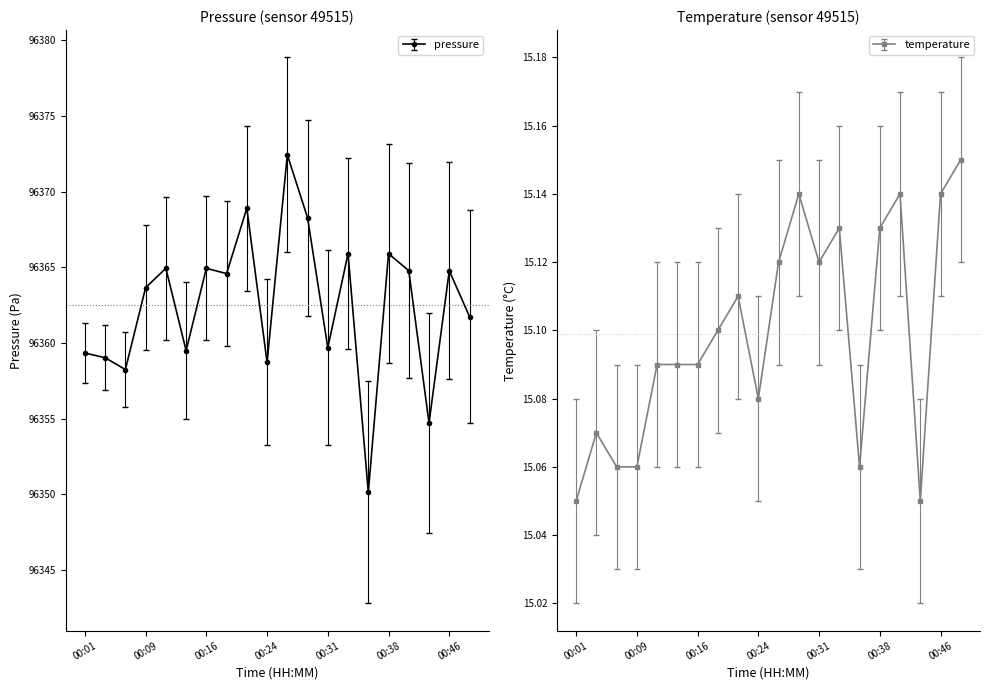

How many lines are shown in the chart?

2